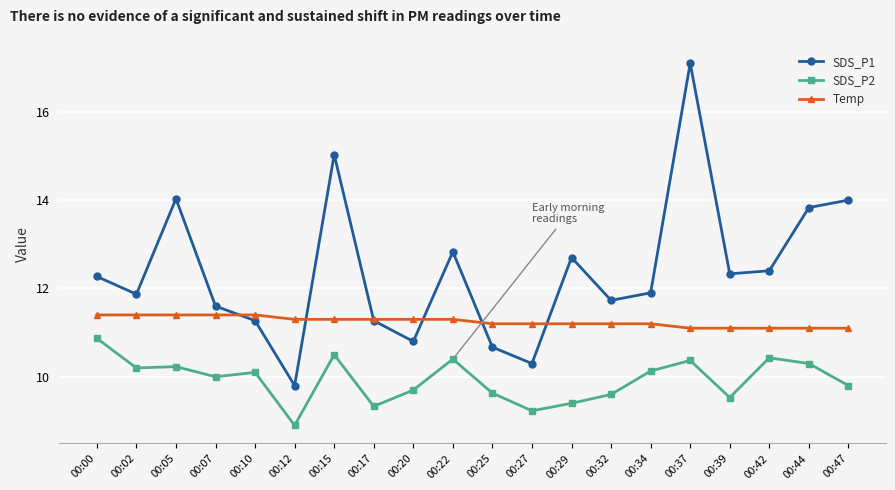

Is the value of Temp at 00:12 greater than the value of SDS_P2 at 00:07?

Yes